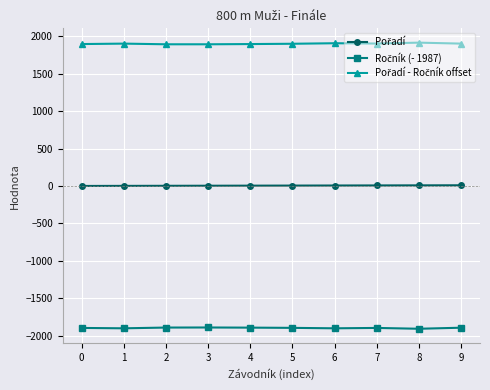

What is the smallest value displayed?

-1906